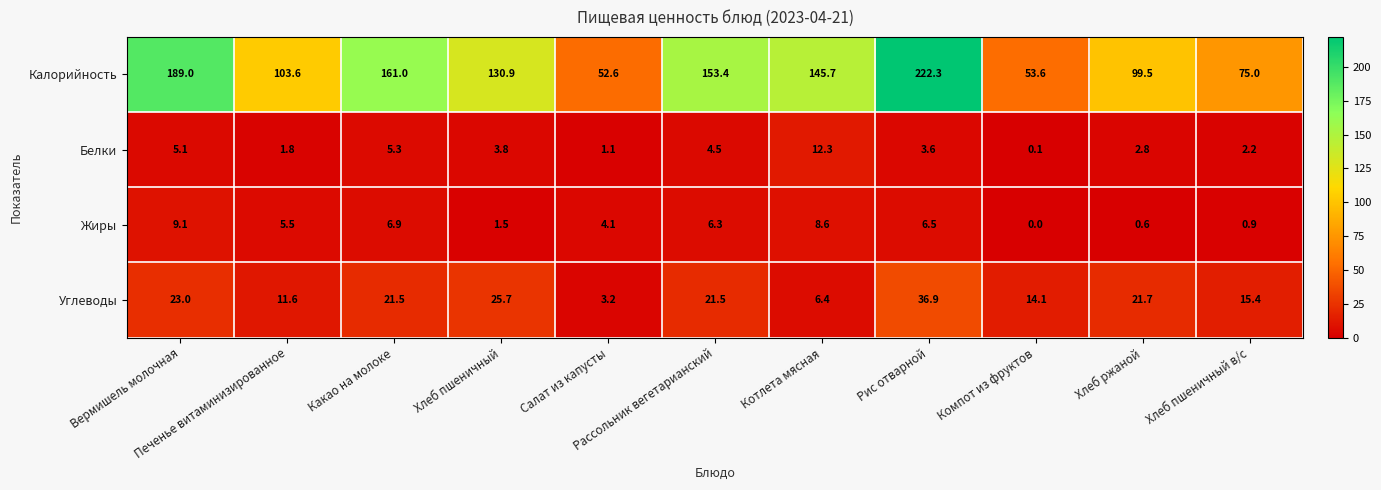

What is the difference between the maximum and minimum values in the Жиры series?

9.1